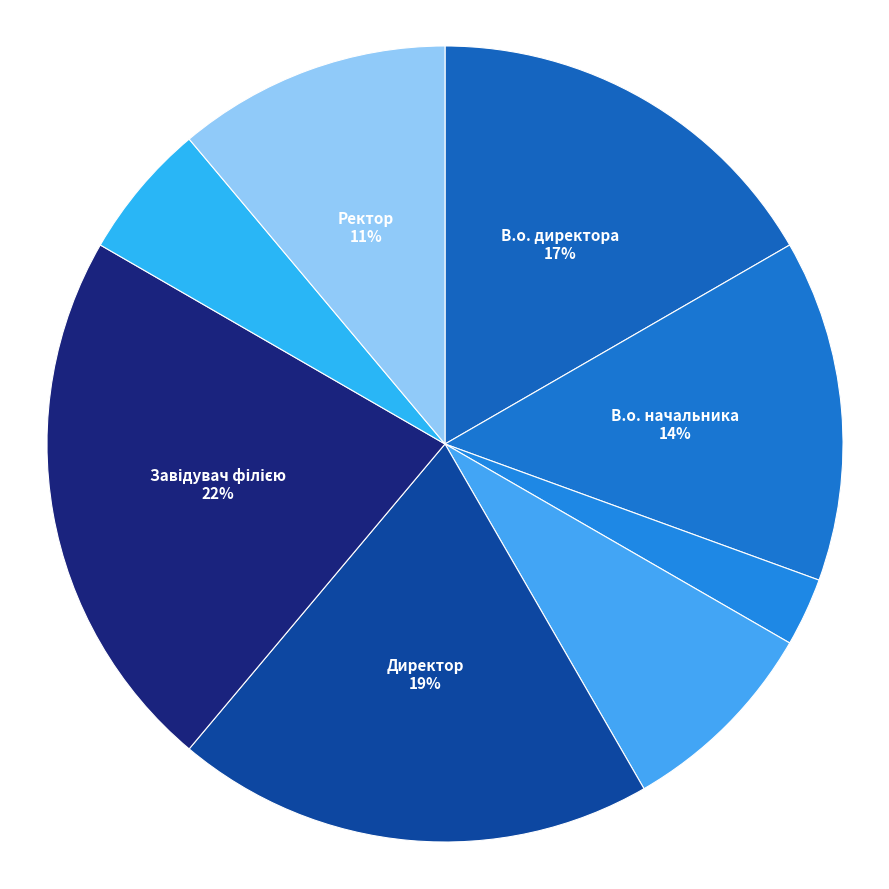

How many slices are in this pie chart?

8